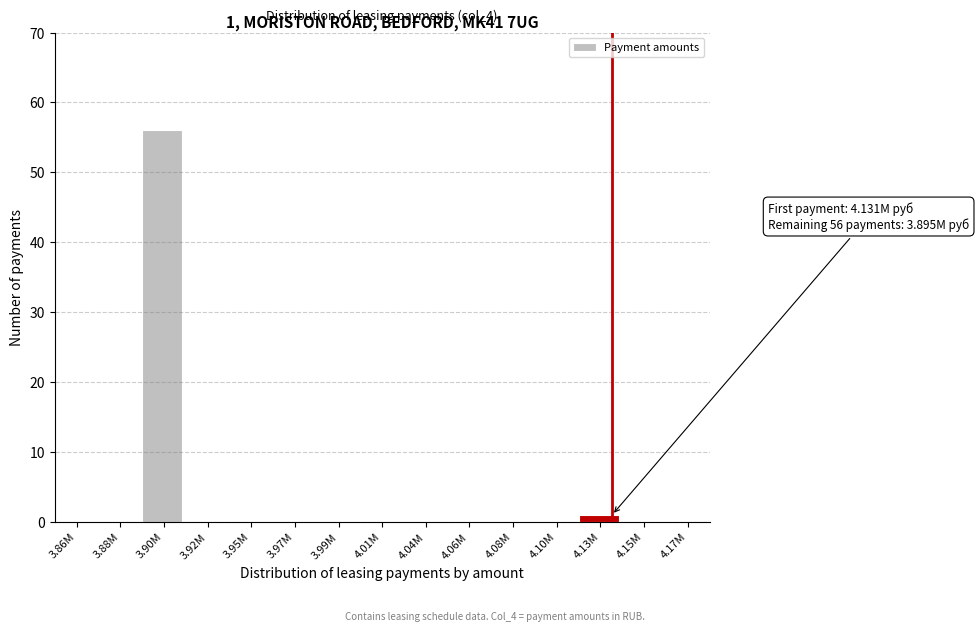

Reading left to right, extract all data points from this chart.

3.86M=0	3.88M=0	3.90M=56	3.92M=0	3.95M=0	3.97M=0	3.99M=0	4.01M=0	4.04M=0	4.06M=0	4.08M=0	4.10M=0	4.13M=1	4.15M=0	4.17M=0